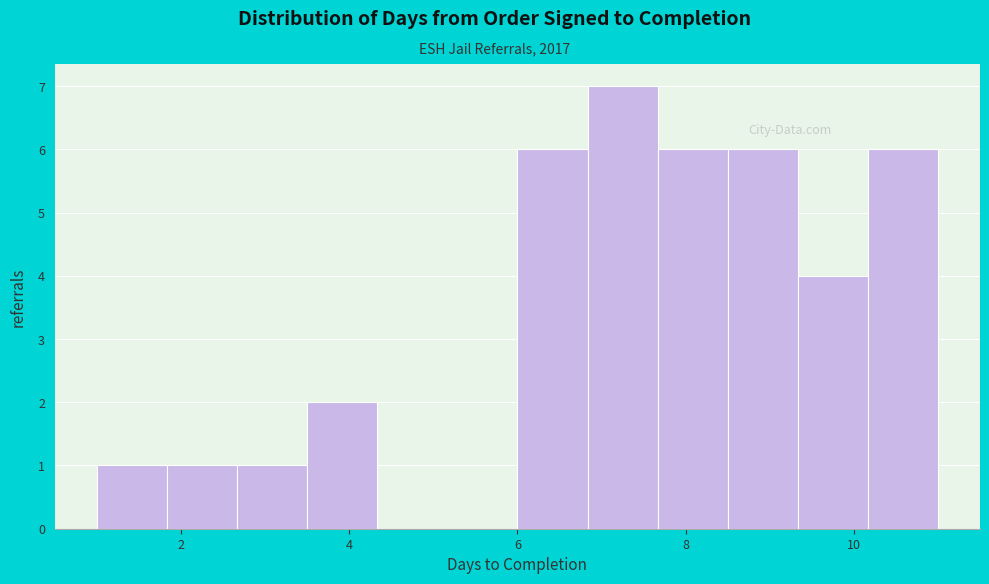

Reading left to right, list every bar in this chart as the range it spans on the x-axis followed by its height. Neither the bar edges nor the heights are printed on the chart, so give them approximately, as read against the axes.

1.0 to 1.8: 1
1.8 to 2.6: 1
2.6 to 3.6: 1
3.6 to 4.4: 2
4.4 to 5.2: 0
5.2 to 6.0: 0
6.0 to 6.8: 6
6.8 to 7.6: 7
7.6 to 8.6: 6
8.6 to 9.4: 6
9.4 to 10.2: 4
10.2 to 11.0: 6